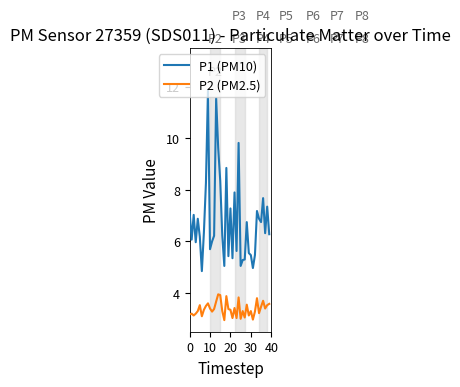

Which series has the largest total across all categories?

P1 (PM10)